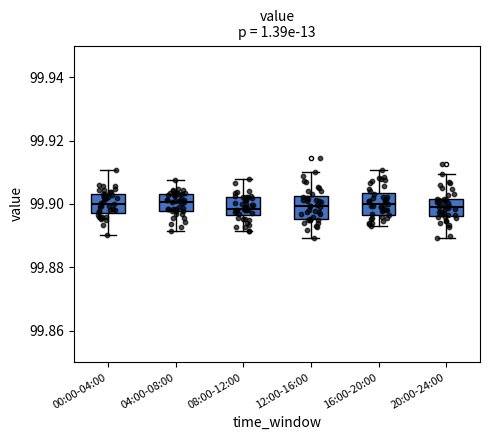

Where is the lower edge of the box for 08:00-12:00 on the y-axis? The values are not printed on the chart, so give them approximately, as read against the axis.

99.896